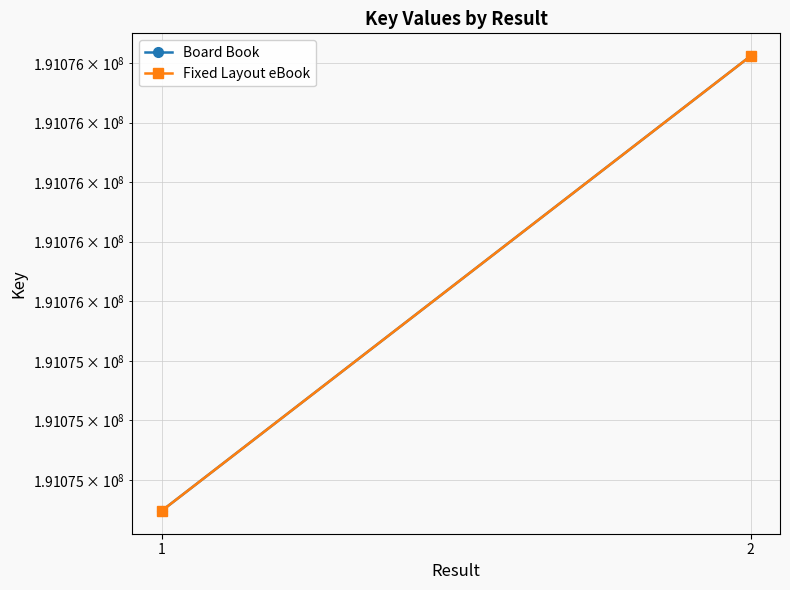

Which series has the largest total across all categories?

Board Book